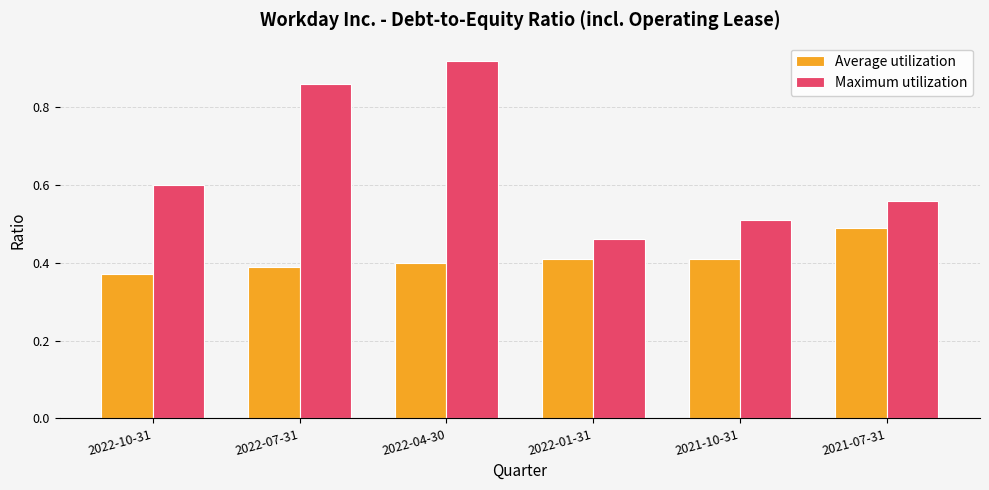

Which series has the largest range (max minus min)?

Maximum utilization